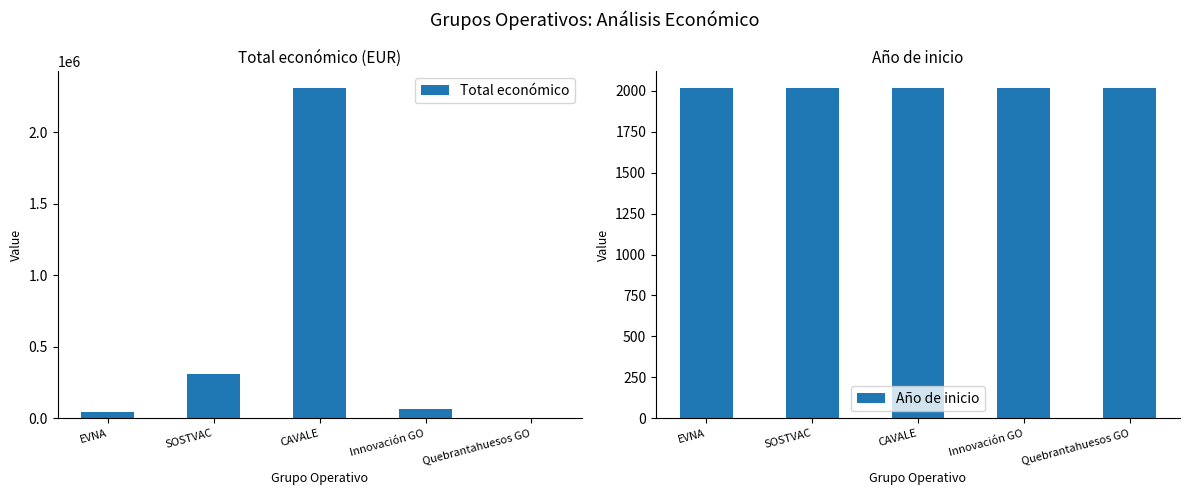

How many series are shown in this chart?

2